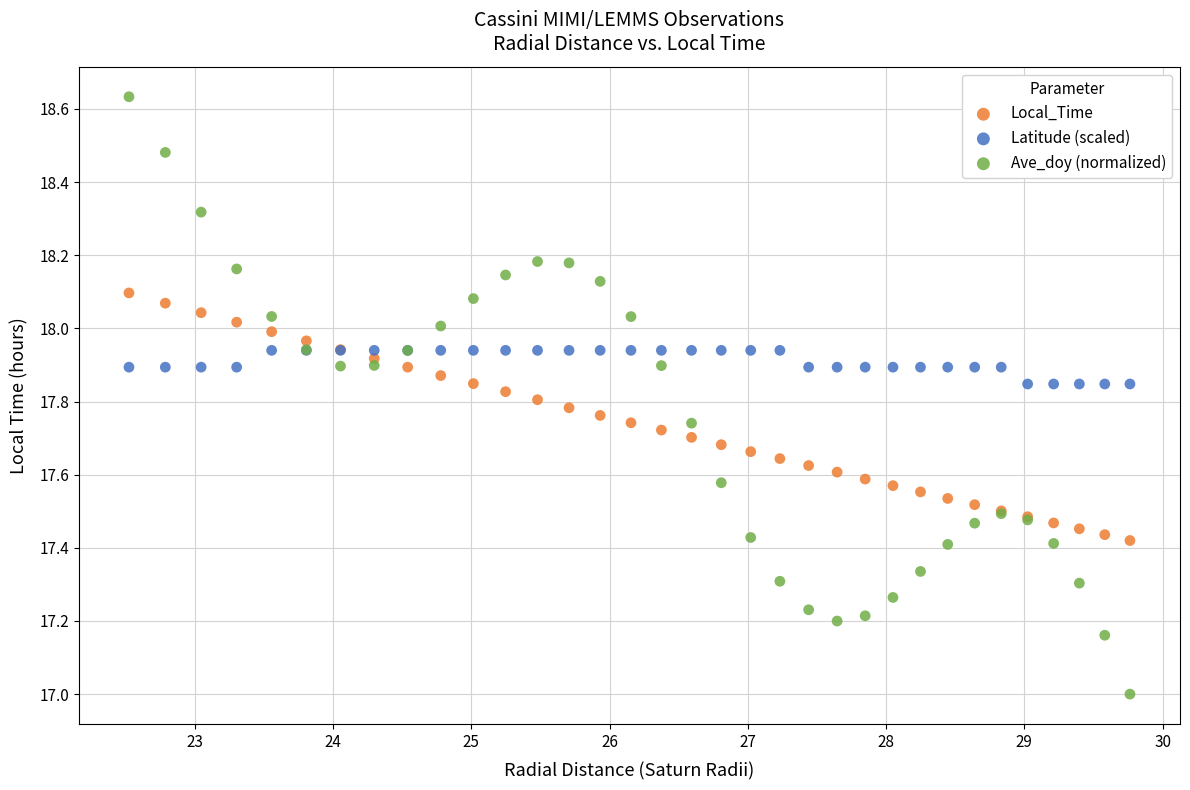

Which series contains the highest Y value?

Ave_doy (normalized)